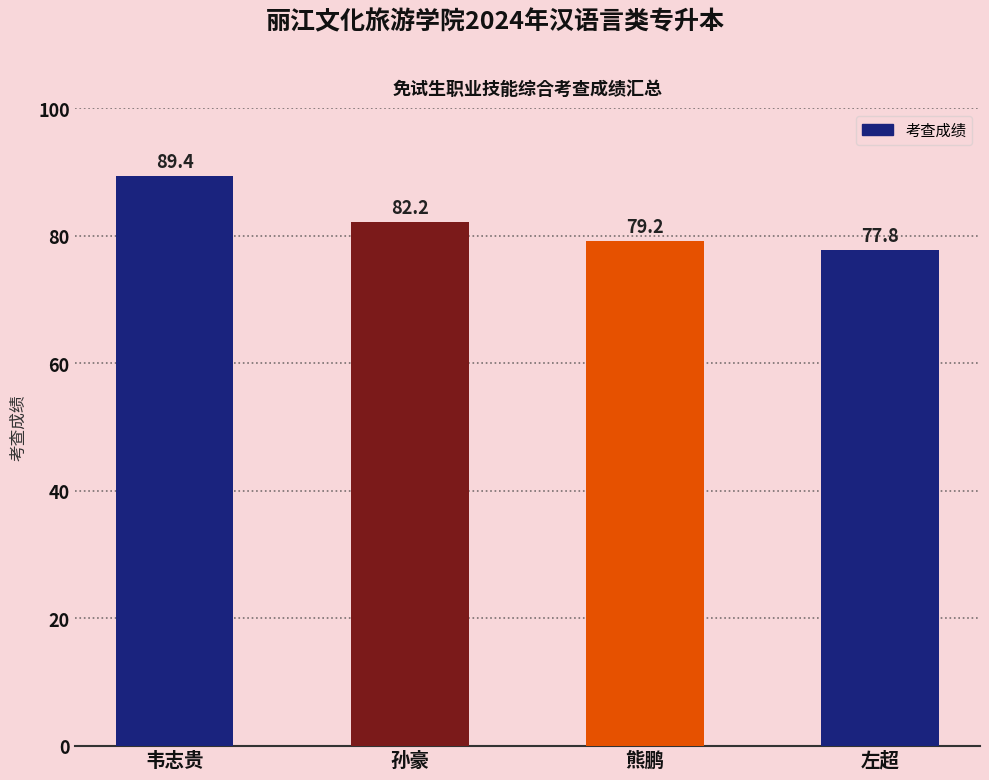

Reading left to right, transcribe all the data shown in this chart.

韦志贵=89.4	孙豪=82.2	熊鹏=79.2	左超=77.8